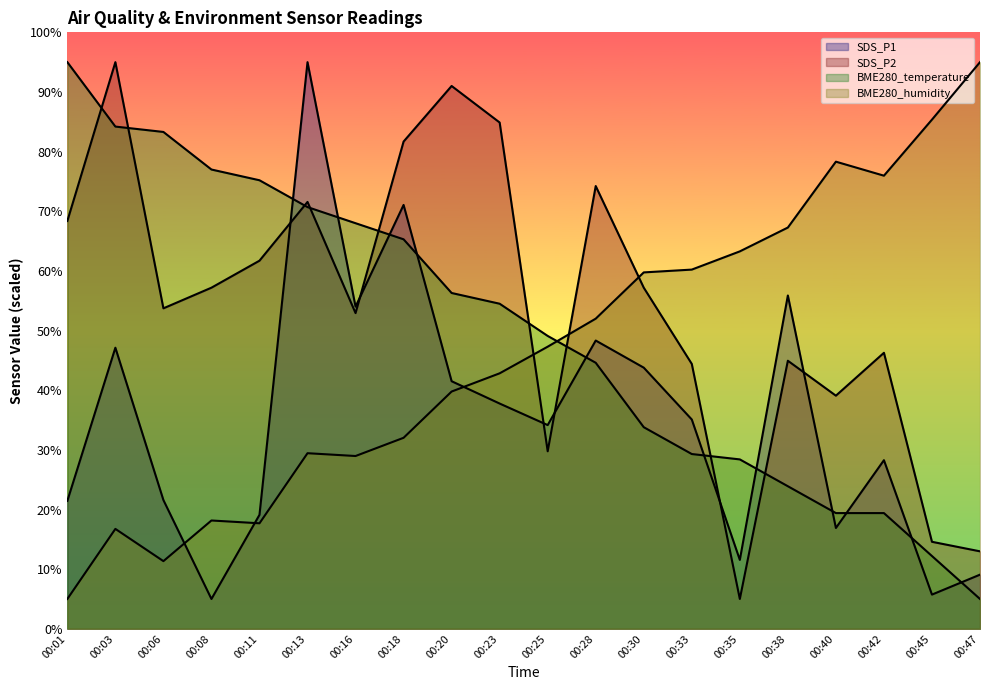

Does the chart display data point markers on the line(s)?

No